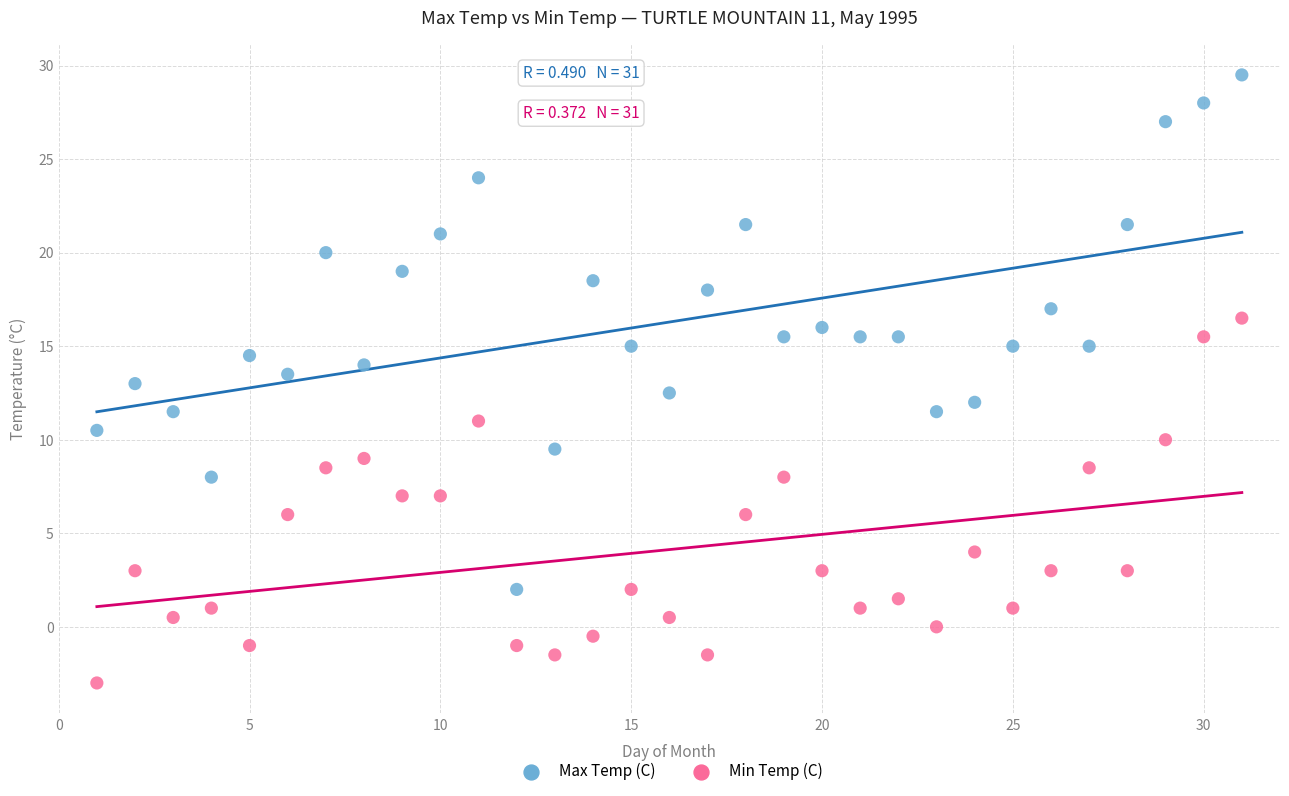

Which series contains the highest Y value?

Max Temp (C)